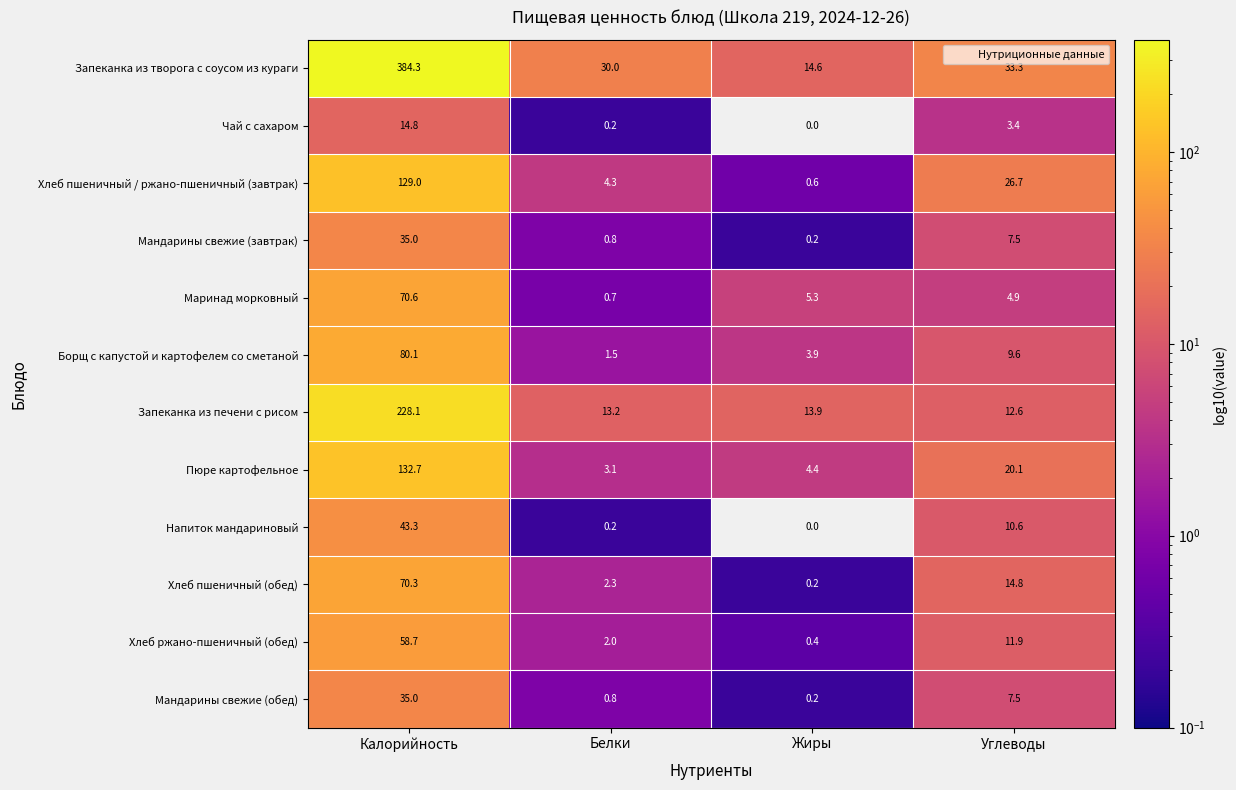

True or false: Пюре картофельное has a value of 3.1 at Белки.

True